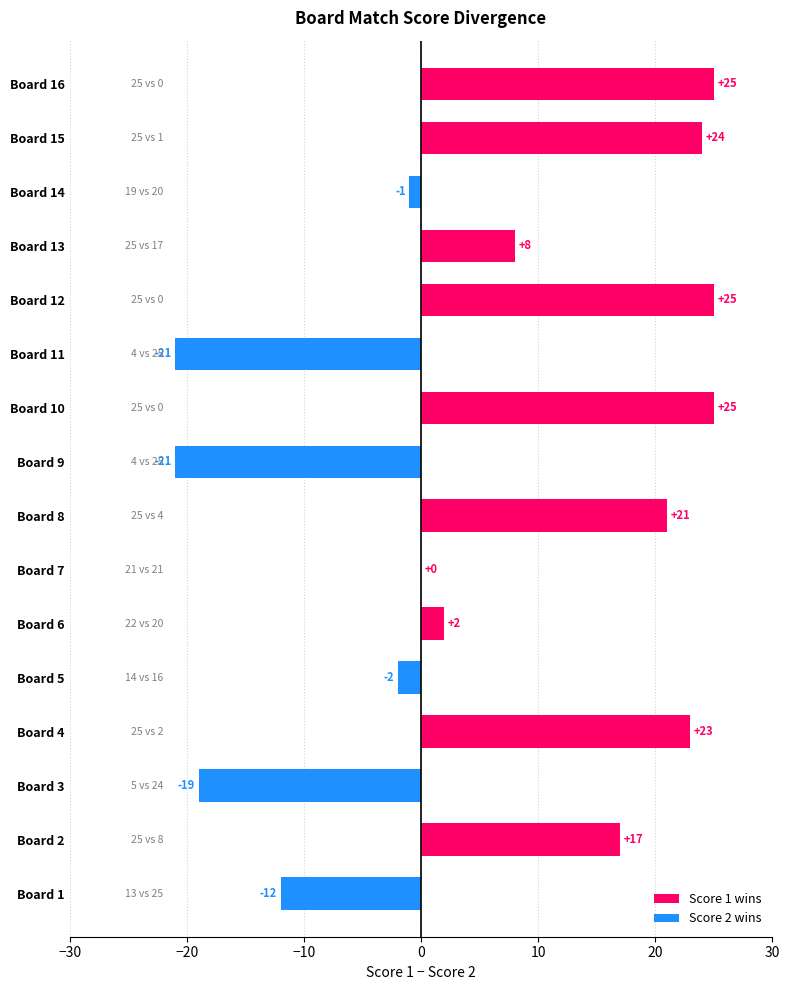

The chart shows a value of 24 at Board 15. True or false?

True